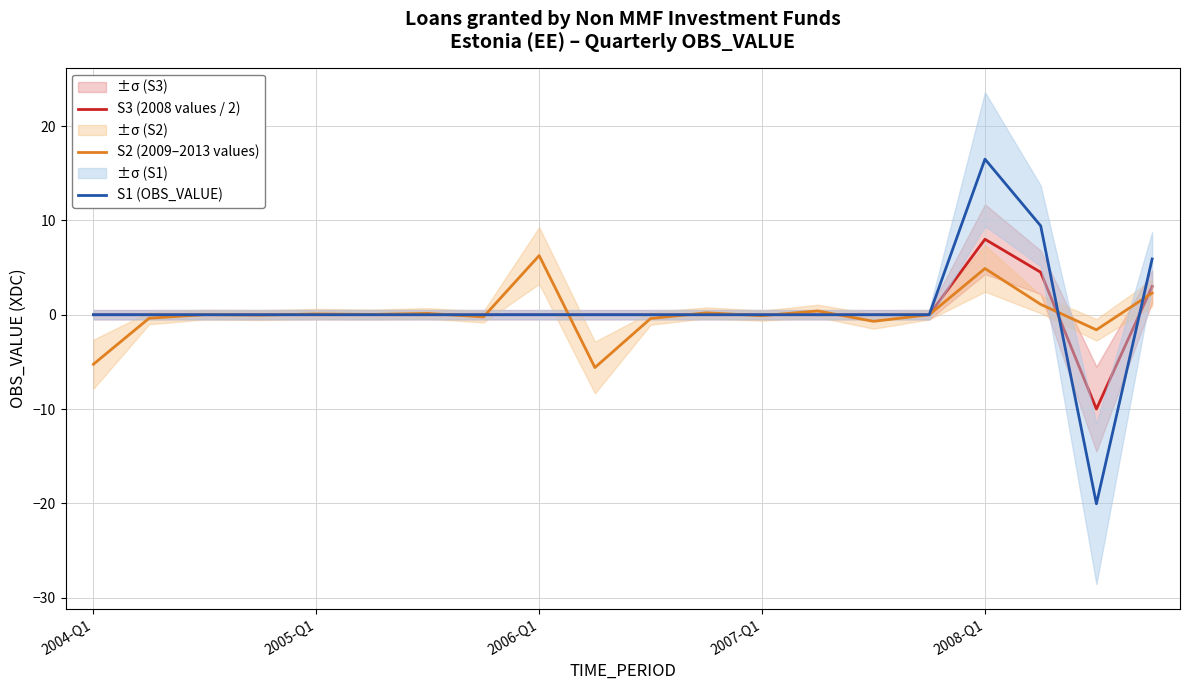

How many positive values does the S3 (2008 values / 2) series have?

3